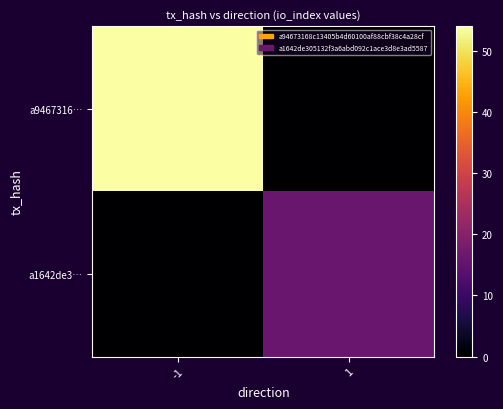

Reading left to right, what are all the values shown in this chart?

a9467316…: -1=54	1=0
a1642de3…: -1=0	1=16